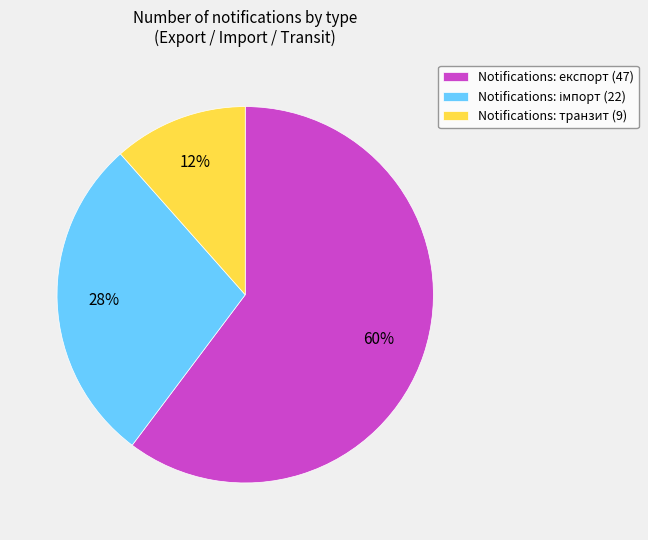

To the nearest percent, what is the average slice percentage?

33%